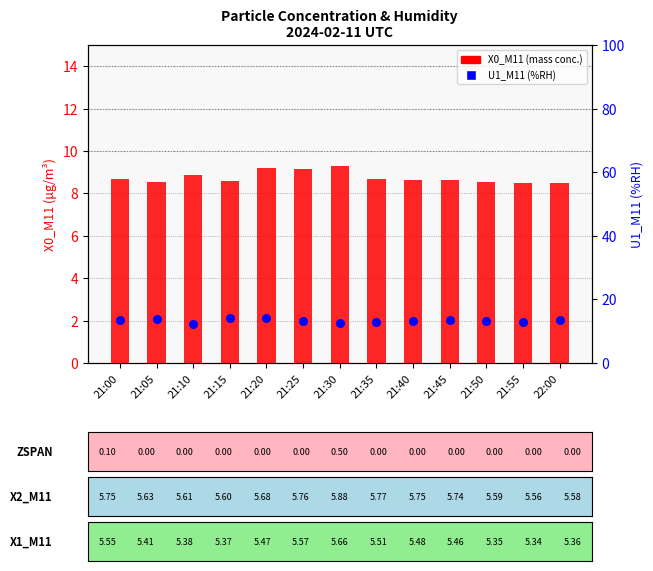

At how many categories does at least one series exceed 11?

13